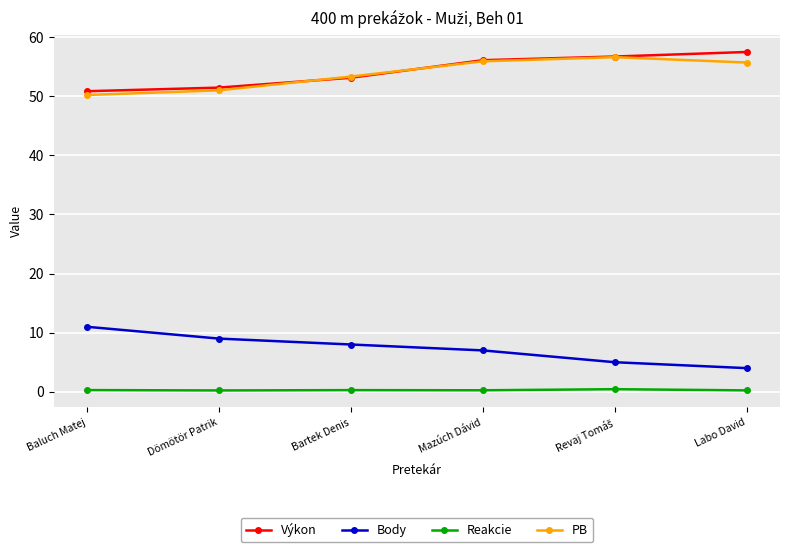

Count the Reakcie values in the range 0 to 1.

6